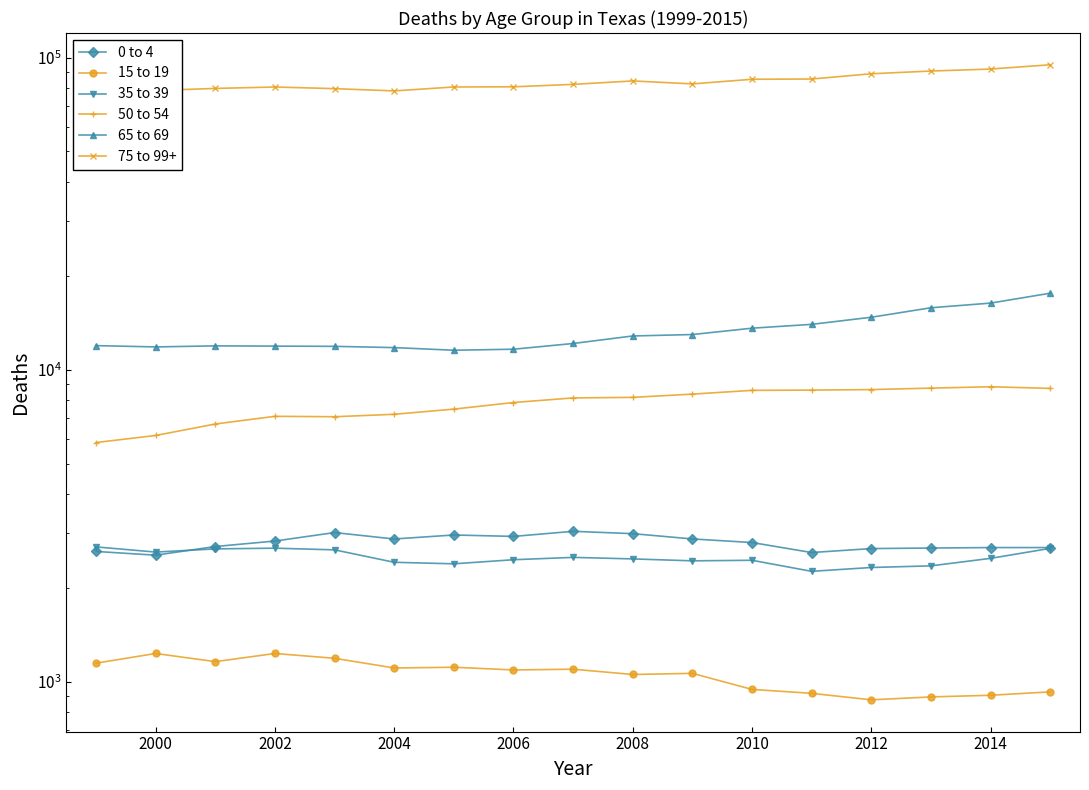

How many interior local valleys does the 65 to 69 series have?

2